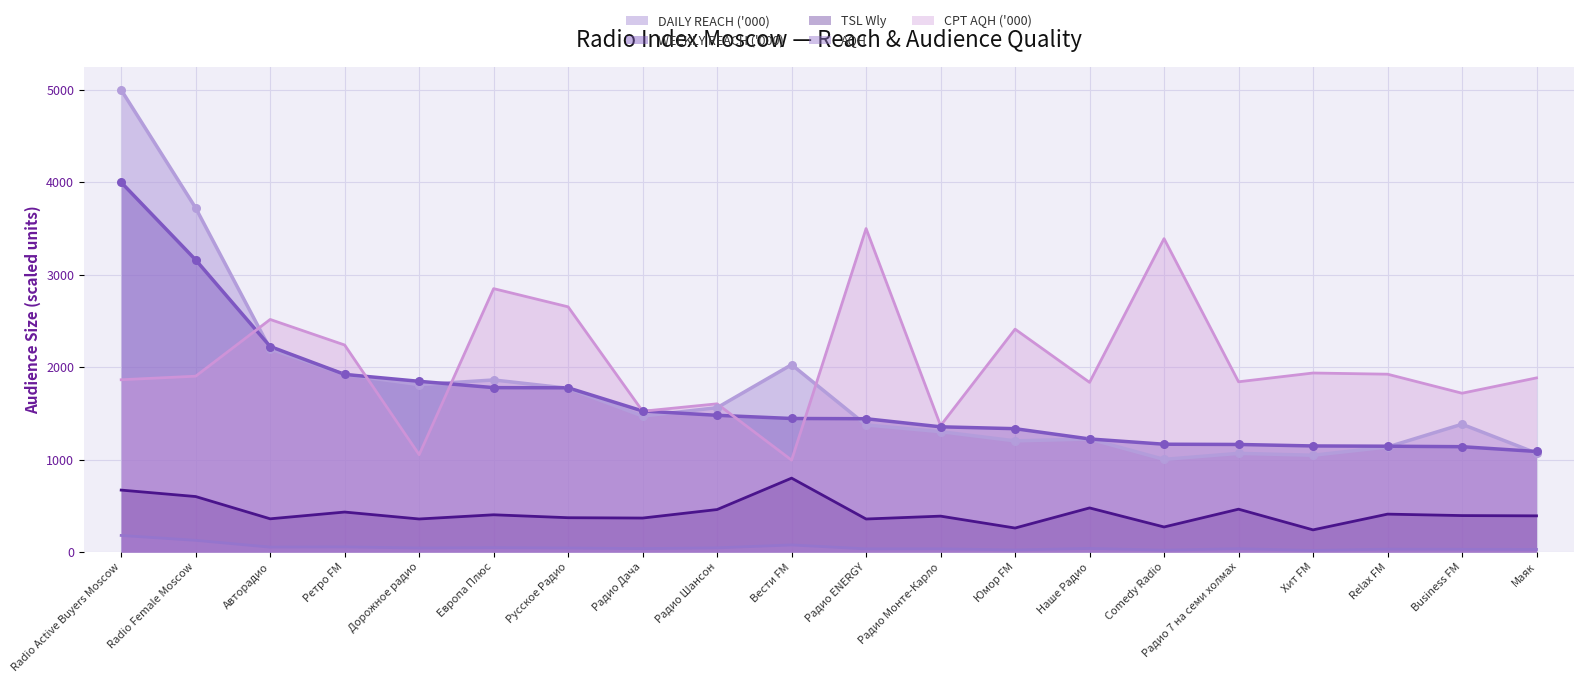

Which series reaches the minimum Y coordinate?

AQH